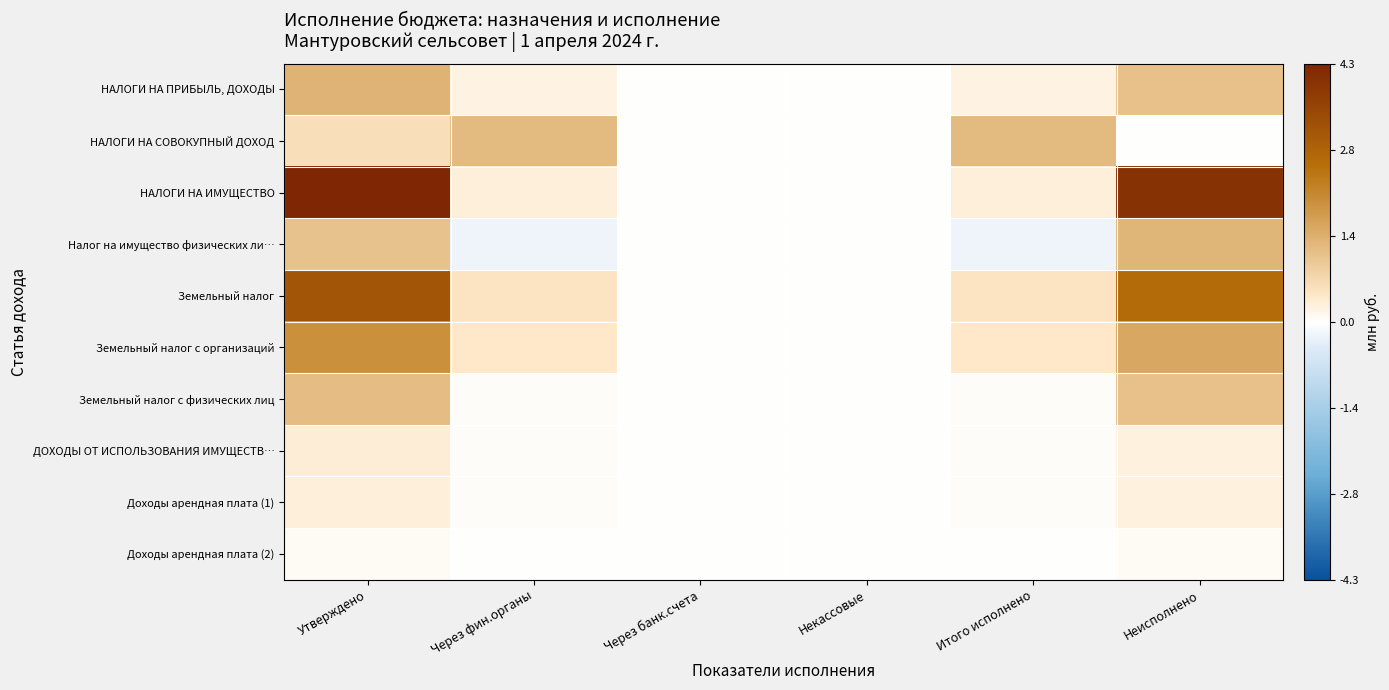

Which series has the widest spread of values?

НАЛОГИ НА ИМУЩЕСТВО